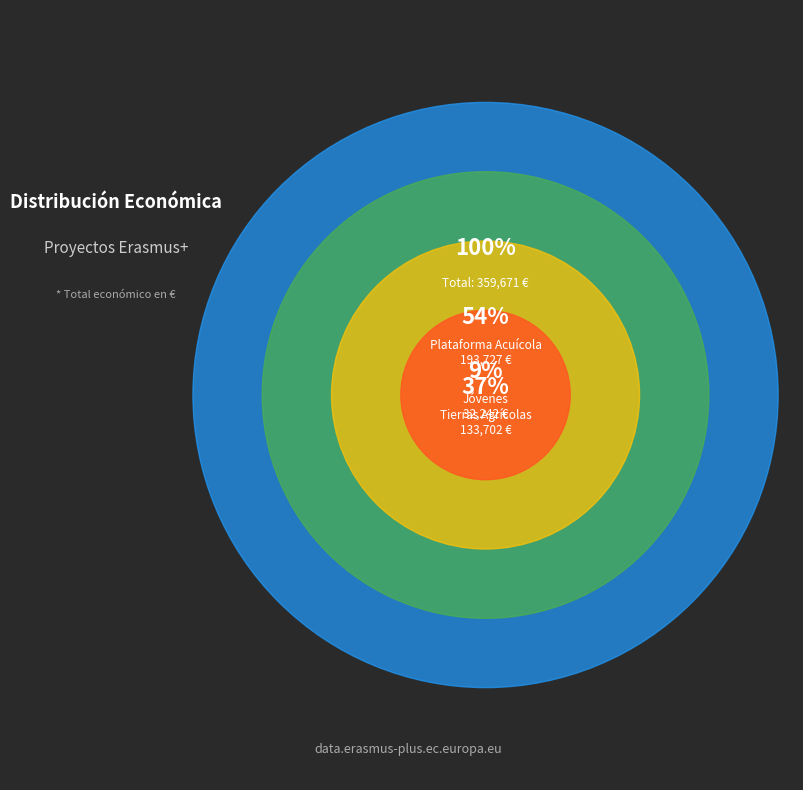

Is Erasmus+: Tierras
agrícolas (2019-2022) the majority of the pie?

No